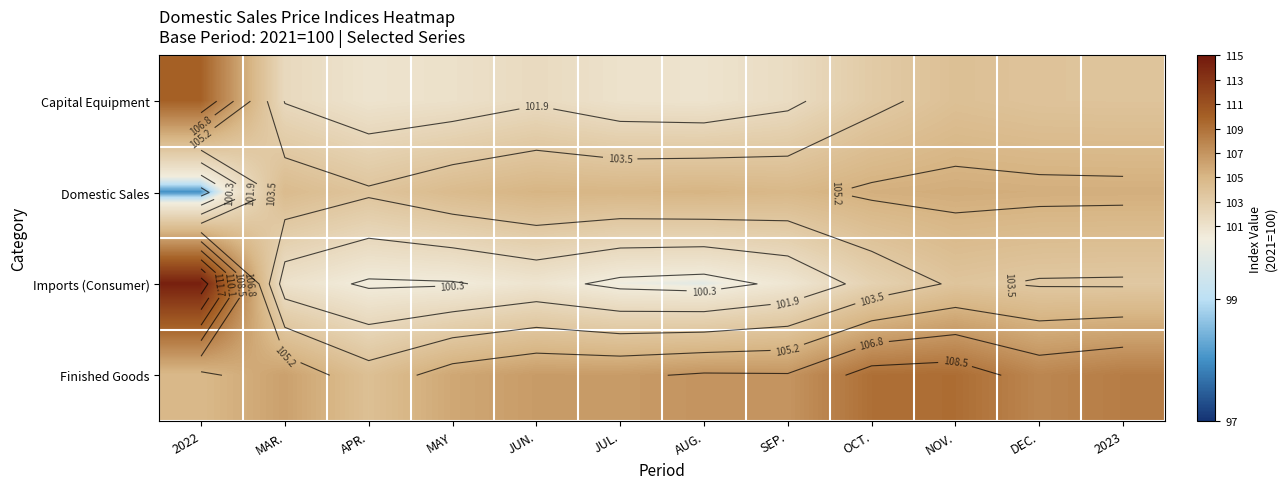

The Domestic Sales series shows 98.0 at 2022. True or false?

True